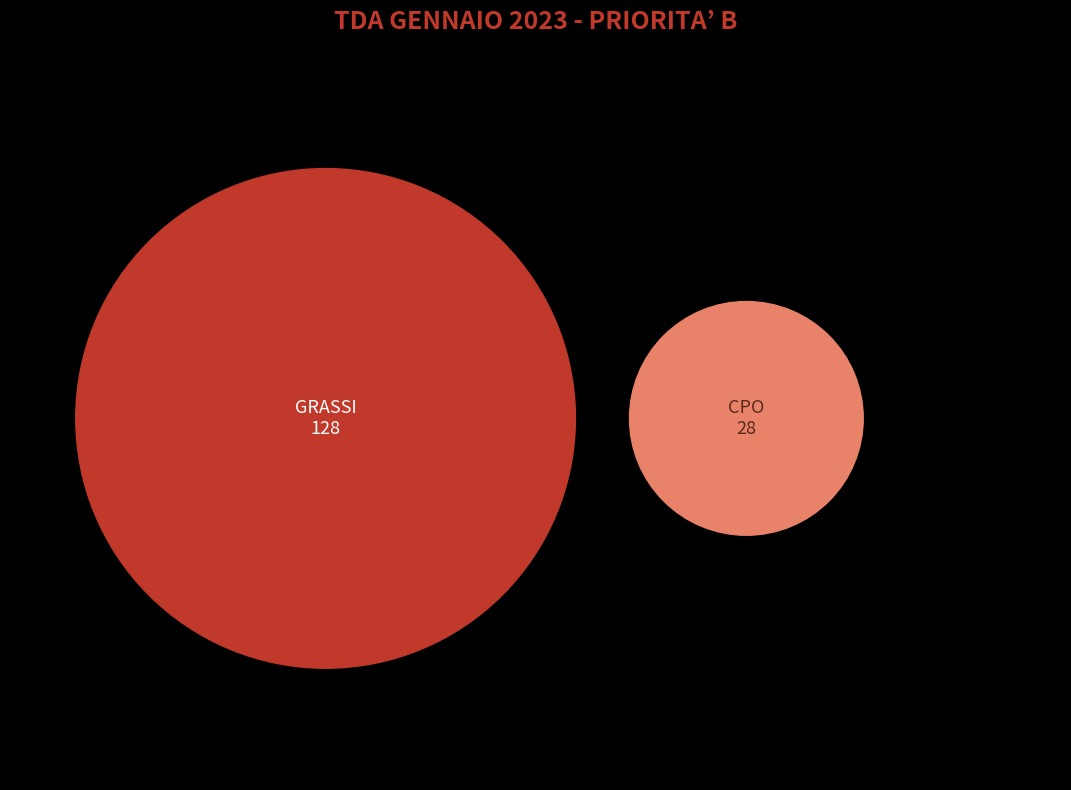

To the nearest percent, what is the difference between the largest and smallest slice percentages?

64%